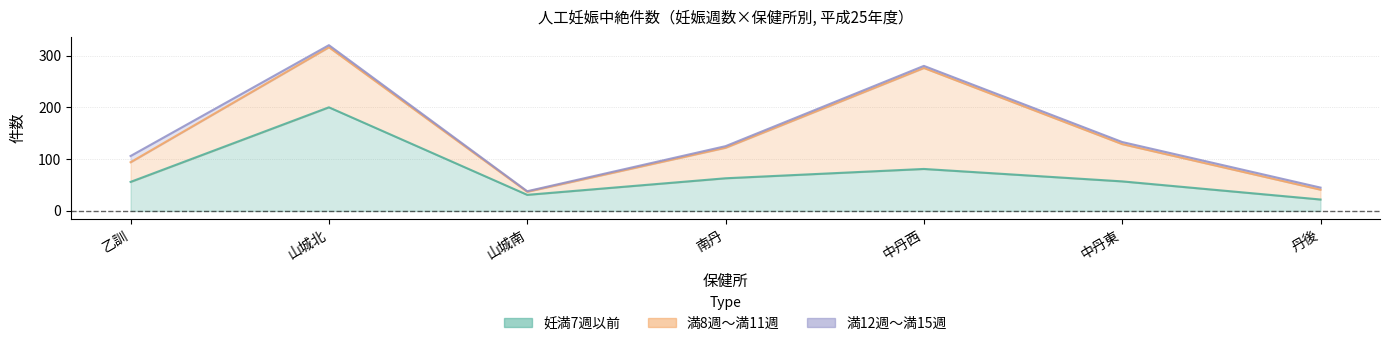

Does the chart have visible grid lines?

Yes